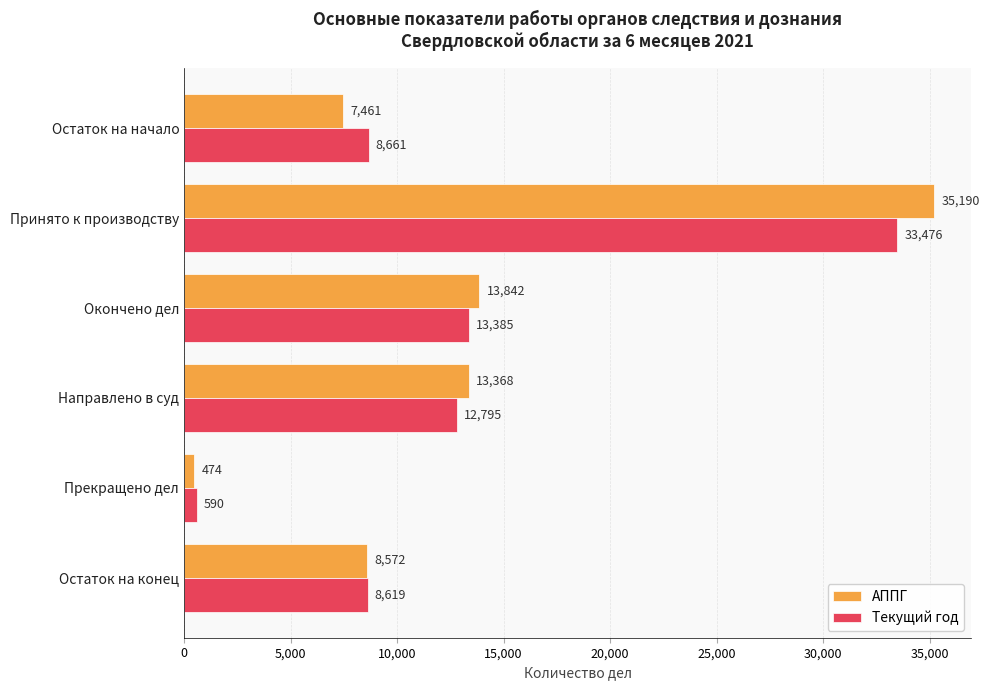

What is the difference between the highest and lowest values at Остаток на конец?

47